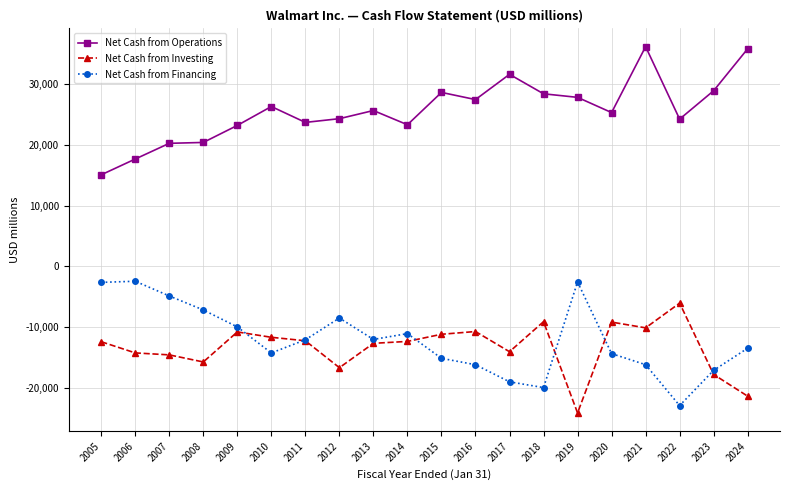

What is the difference between the highest and lowest values at 2012?

40864